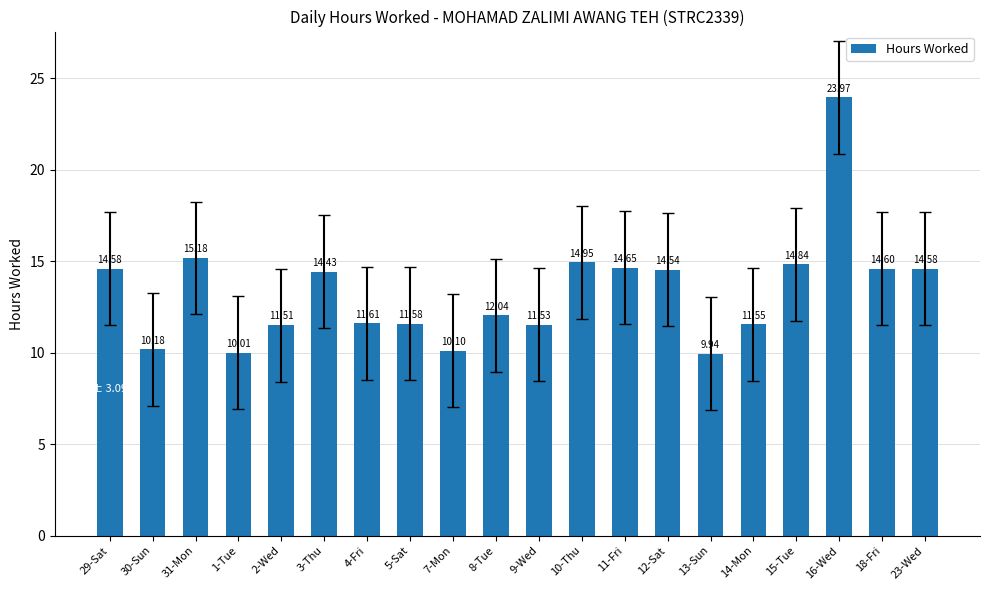

Is it true that the value at 9-Wed is 11.5?

True